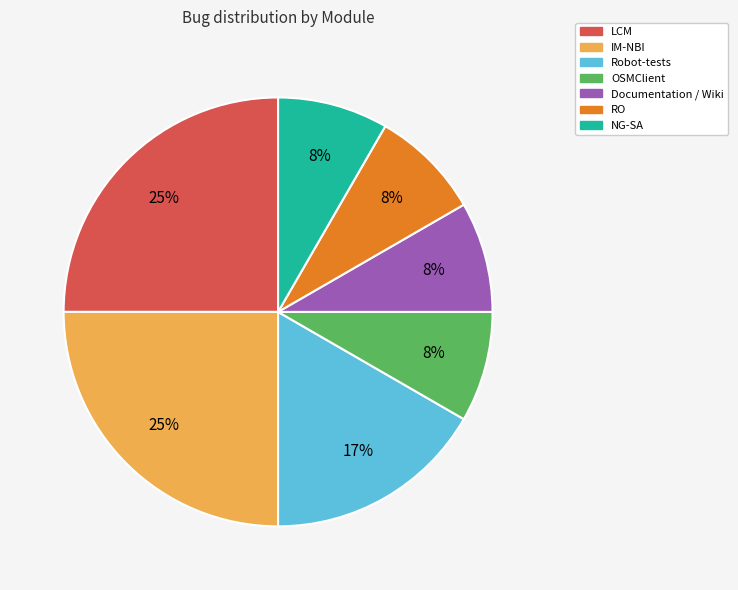

Does NG-SA account for over 50% of the chart?

No